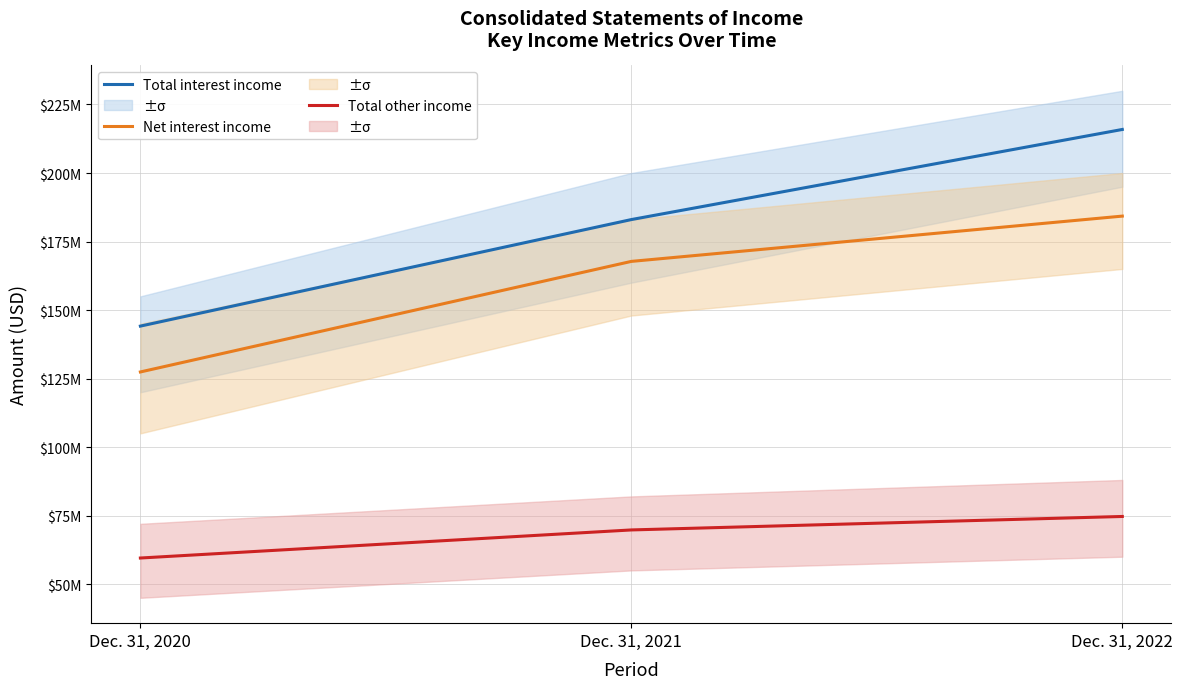

Which series changed the most between Dec. 31, 2021 and Dec. 31, 2022?

Total interest income